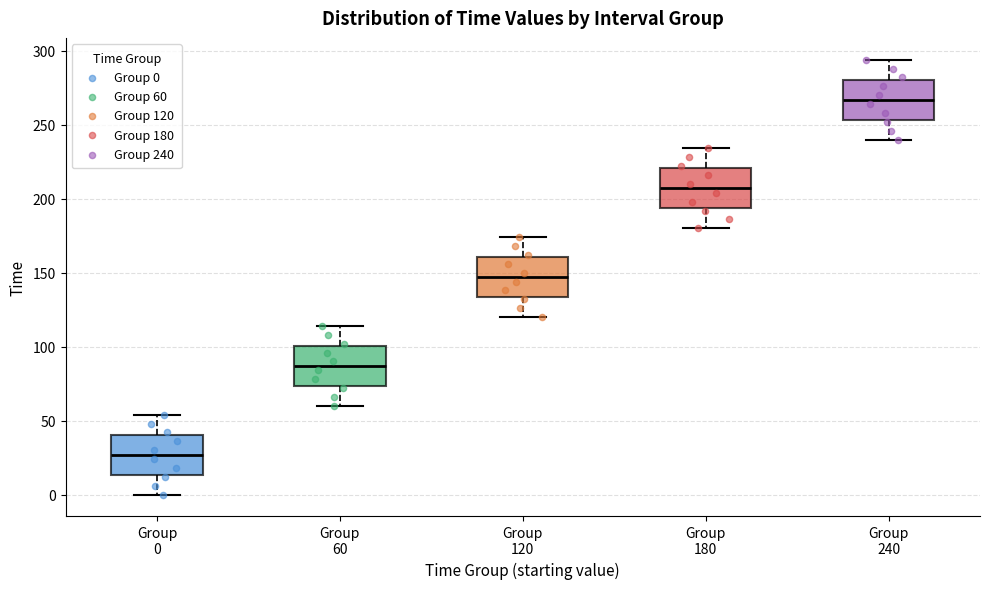

Reading left to right, read every box against the y-axis: the position of its median line, the range the box covers, and the ends of its whiskers. The values are not printed on the chart, so give them approximately, as read against the axis.

Group 0: median 25, box 15 to 40, whiskers 0 to 55
Group 60: median 85, box 75 to 100, whiskers 60 to 115
Group 120: median 145, box 135 to 160, whiskers 120 to 175
Group 180: median 205, box 195 to 220, whiskers 180 to 235
Group 240: median 265, box 255 to 280, whiskers 240 to 295